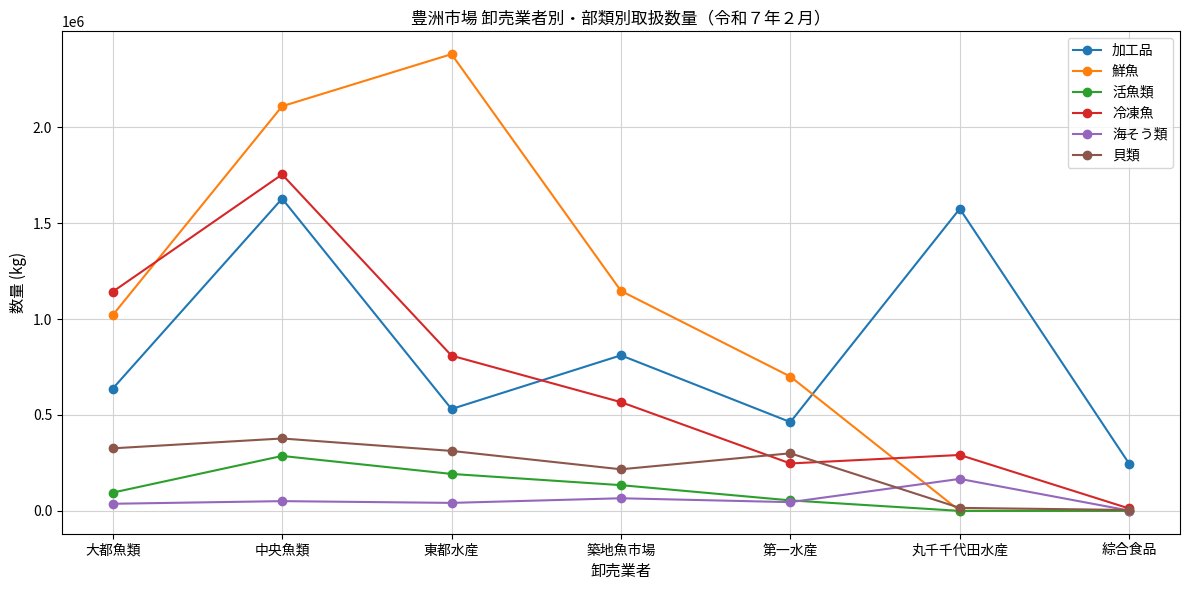

True or false: 加工品 and 活魚類 intersect in this chart.

False